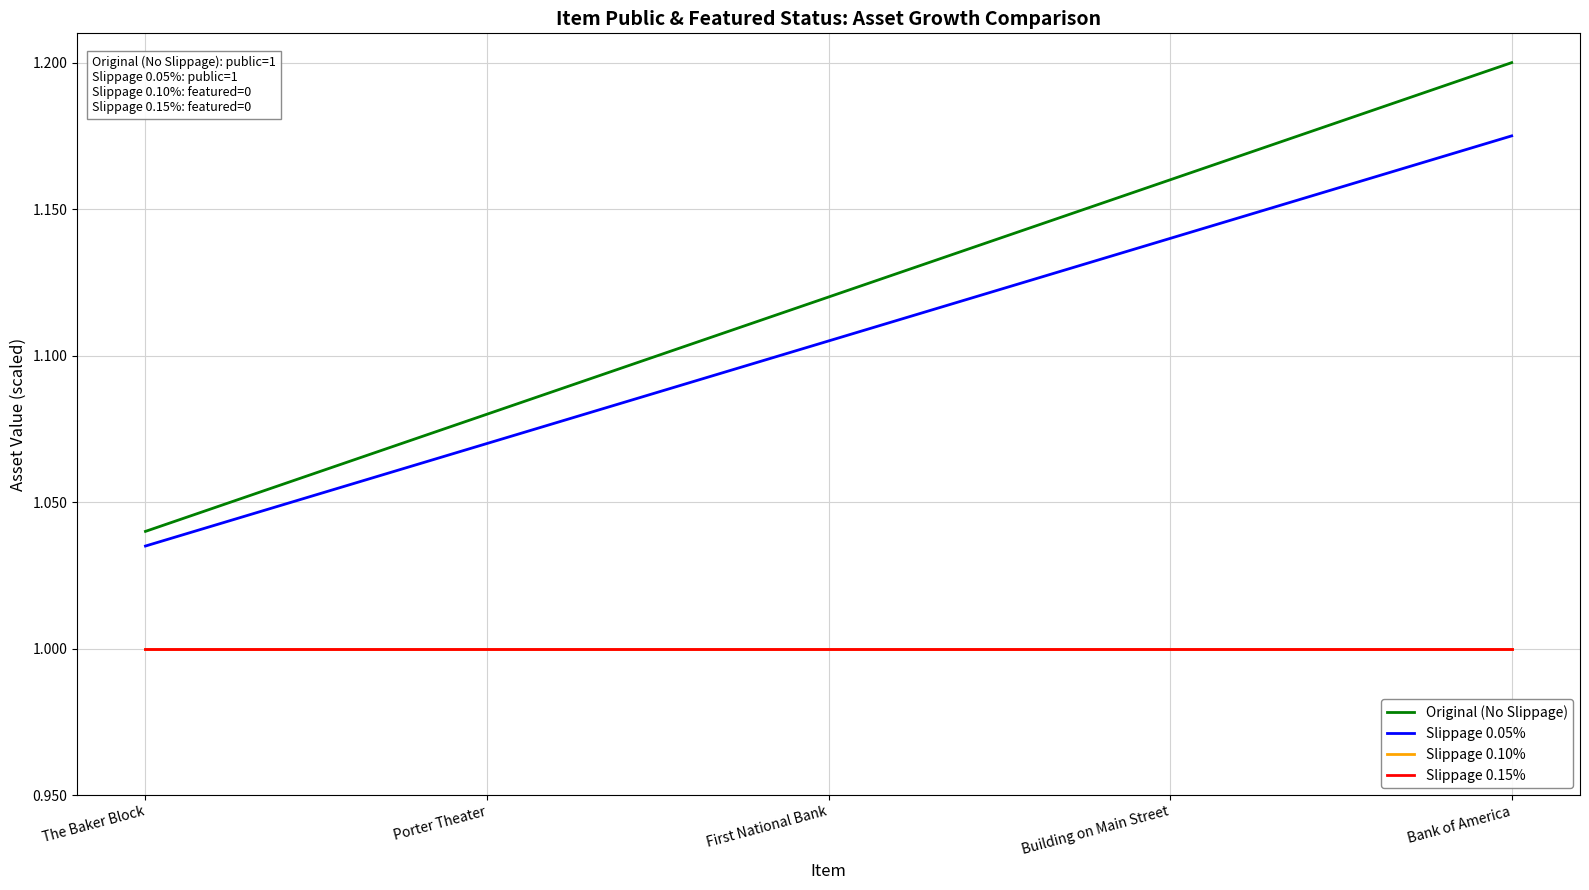

At which category is the sum across all series the highest?

Bank of America